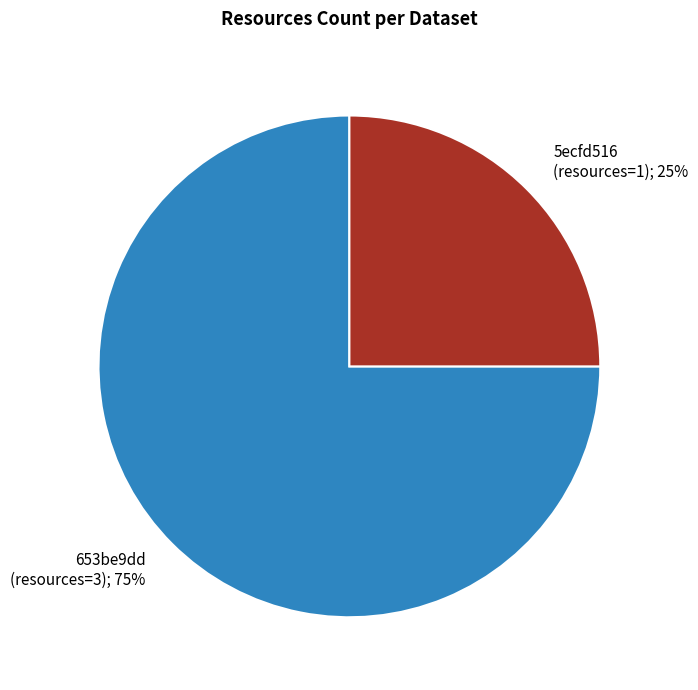

Is there a majority slice in this chart?

Yes